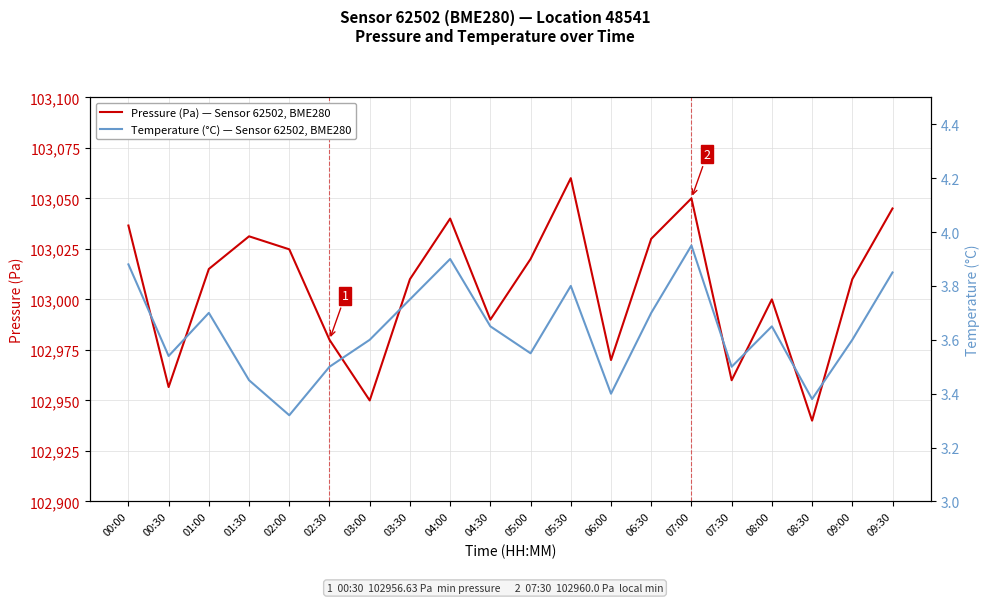

What is the total value across all series at 05:30?

103063.8